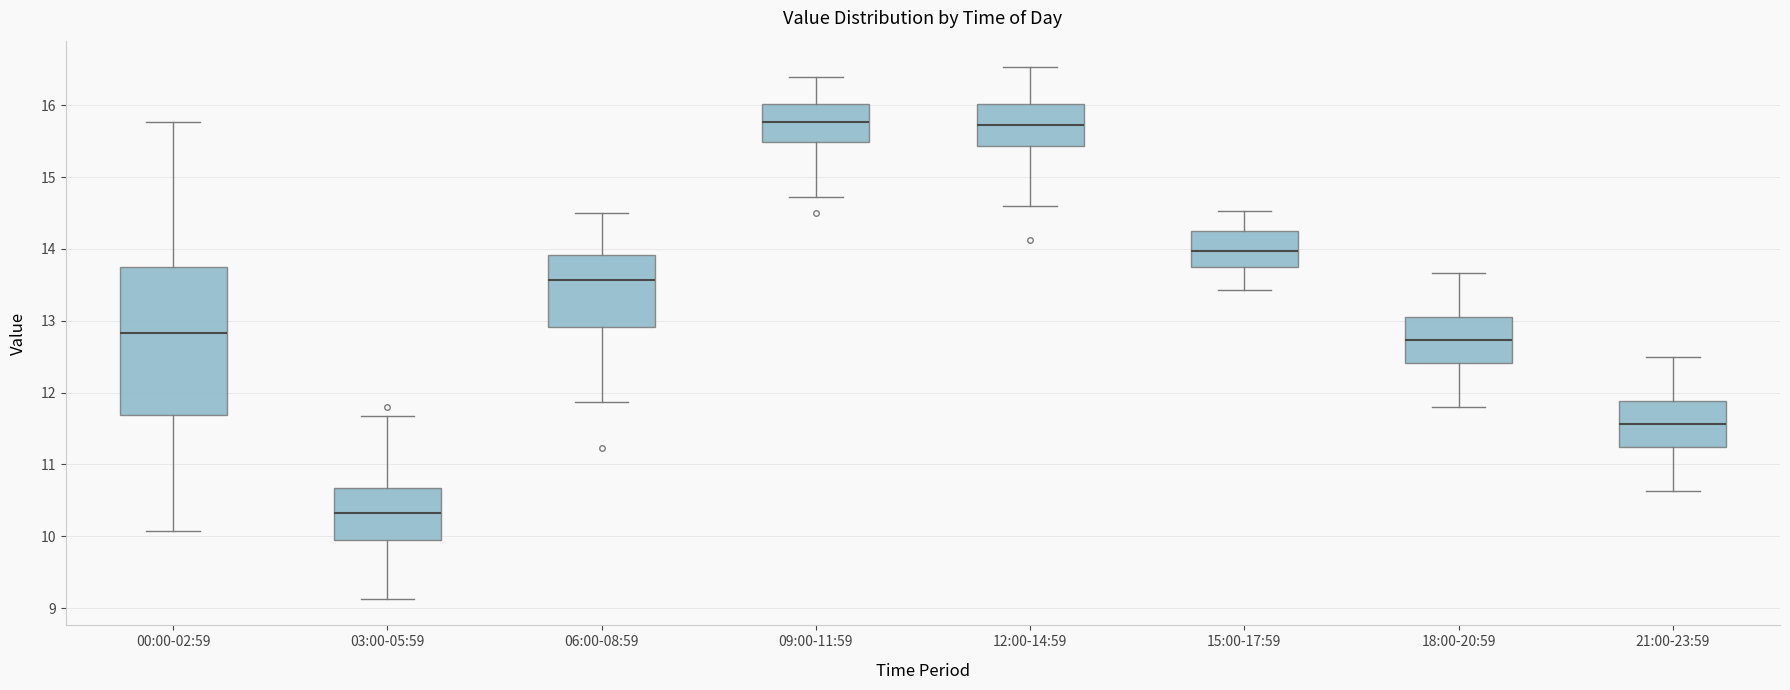

Where does the lower whisker of the box for 00:00-02:59 end on the y-axis? The values are not printed on the chart, so give them approximately, as read against the axis.

10.1